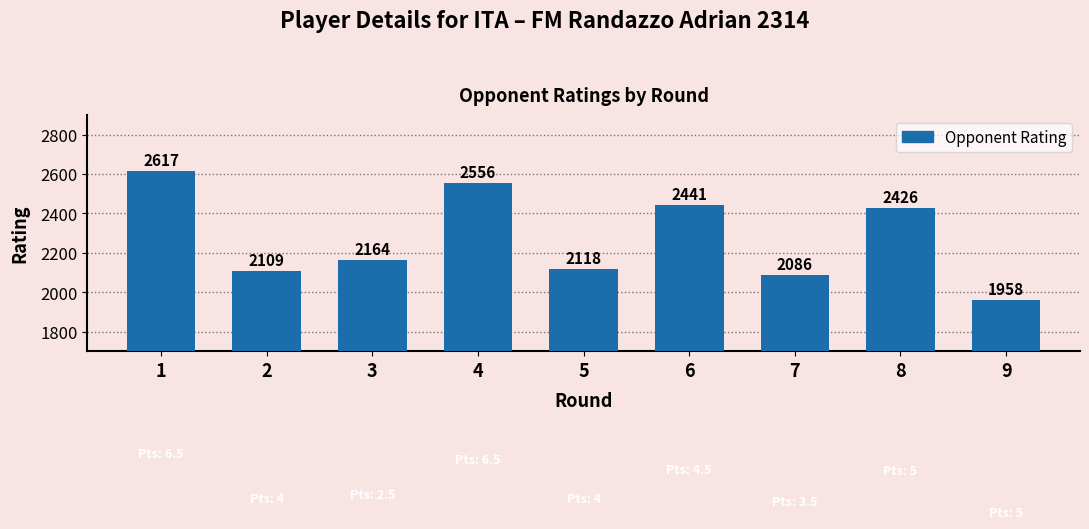

What is the difference between the second highest and second lowest values?

470